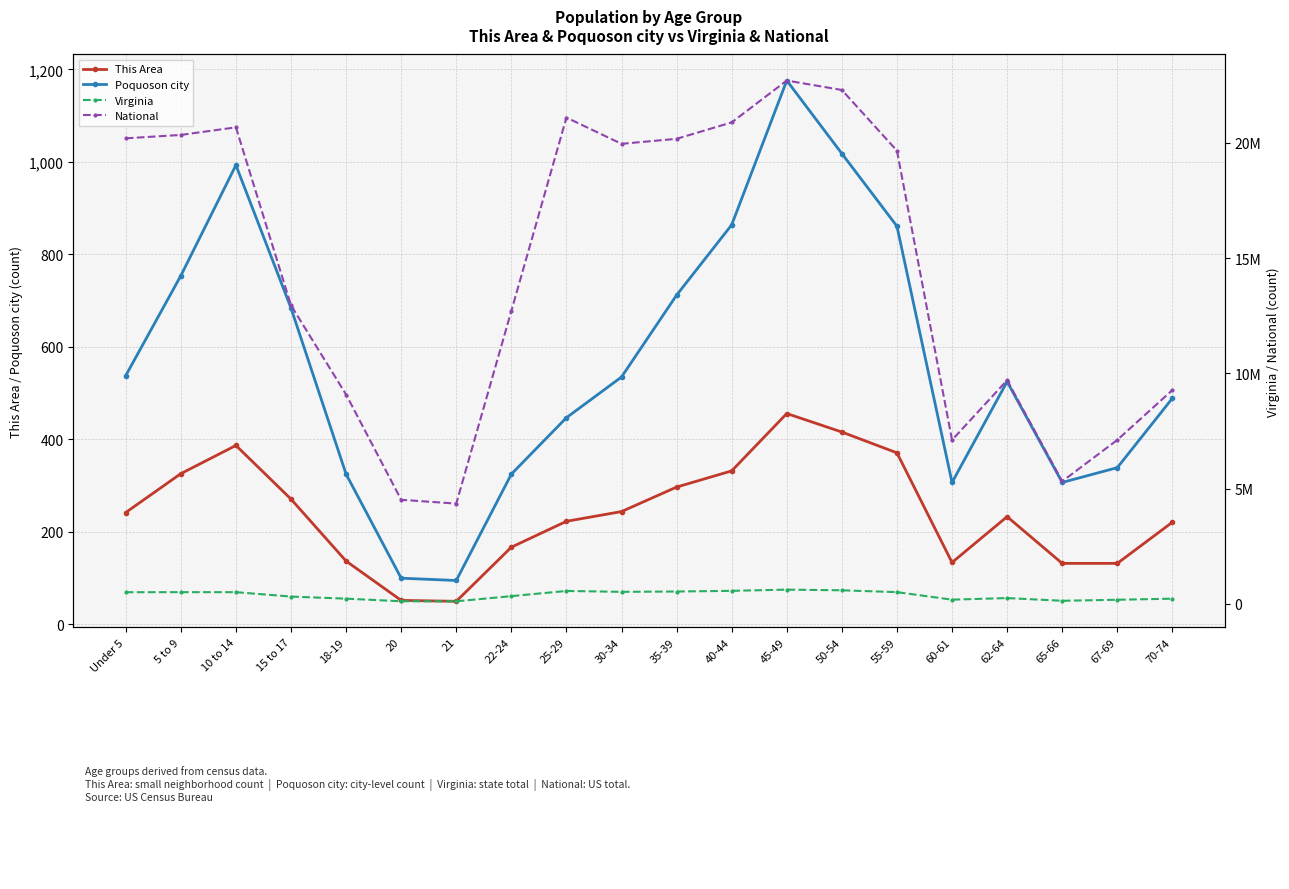

Which category has the highest value across all series?

45-49